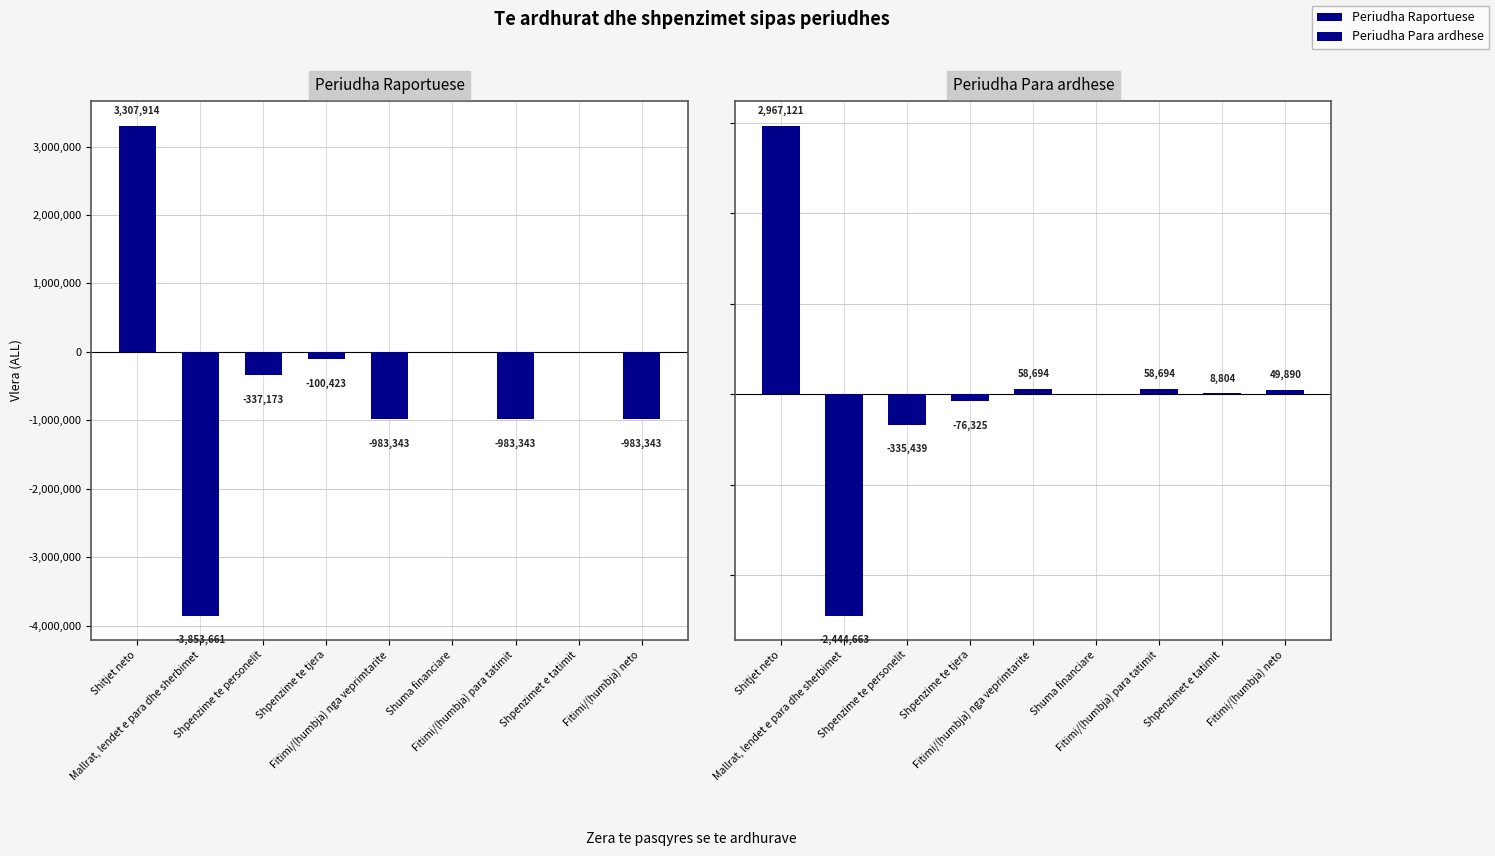

What is the value of the Periudha Raportuese bar at the 1st from the left?

3307914